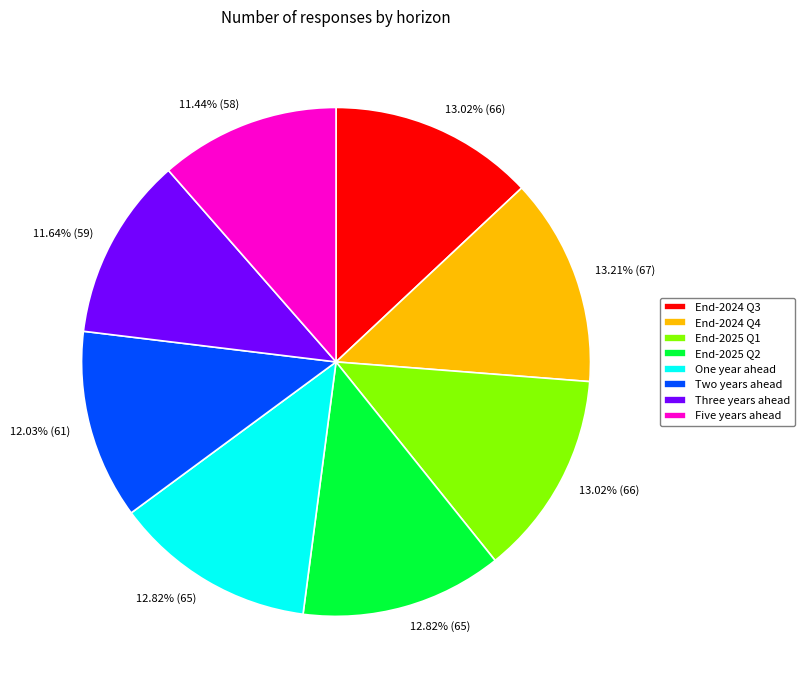

Combined, do End-2025 Q1 and End-2025 Q2 account for over 50%?

No